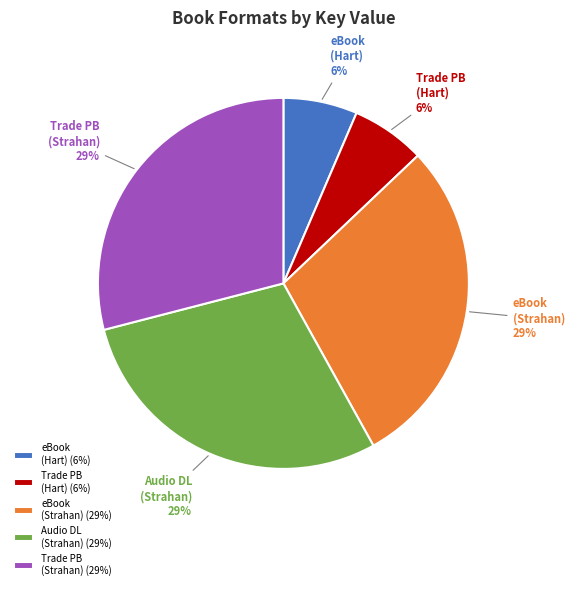

To the nearest percent, what is the average slice percentage?

20%